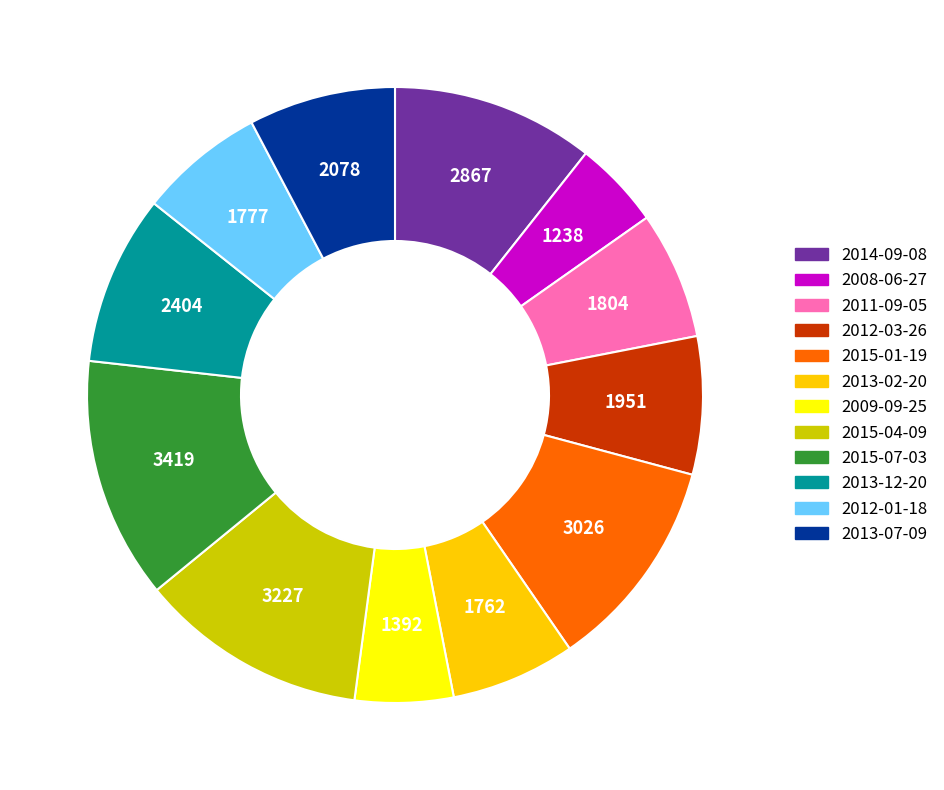

True or false: 2013-02-20 accounts for 19% of the total.

False